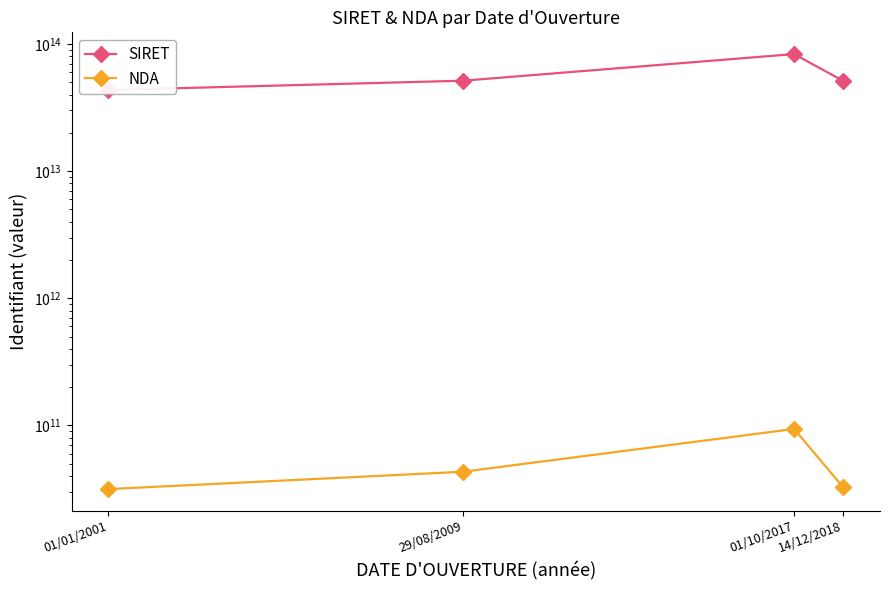

What are all the series names shown in the legend?

SIRET, NDA